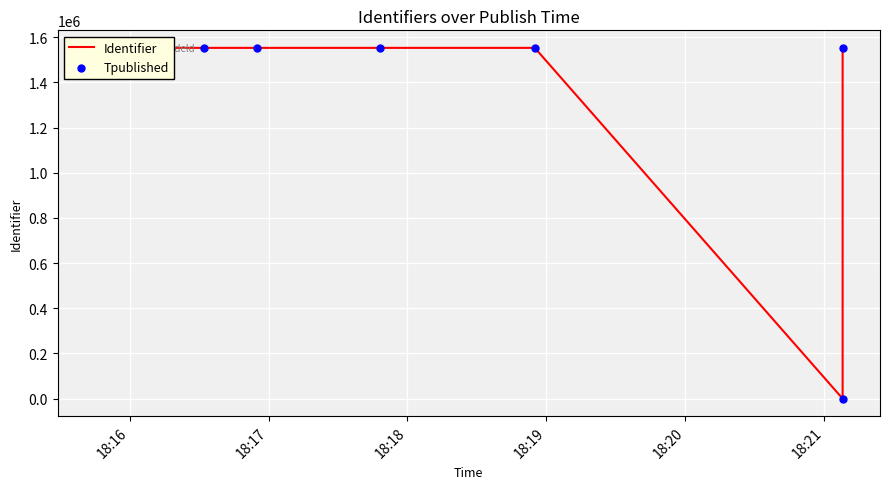

At how many categories does at least one series exceed 1051436?

6